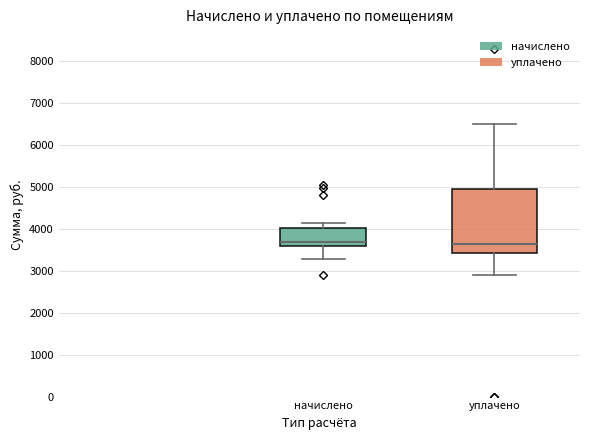

Comparing the boxes themselves (not the whiskers), which one is the tallest?

уплачено